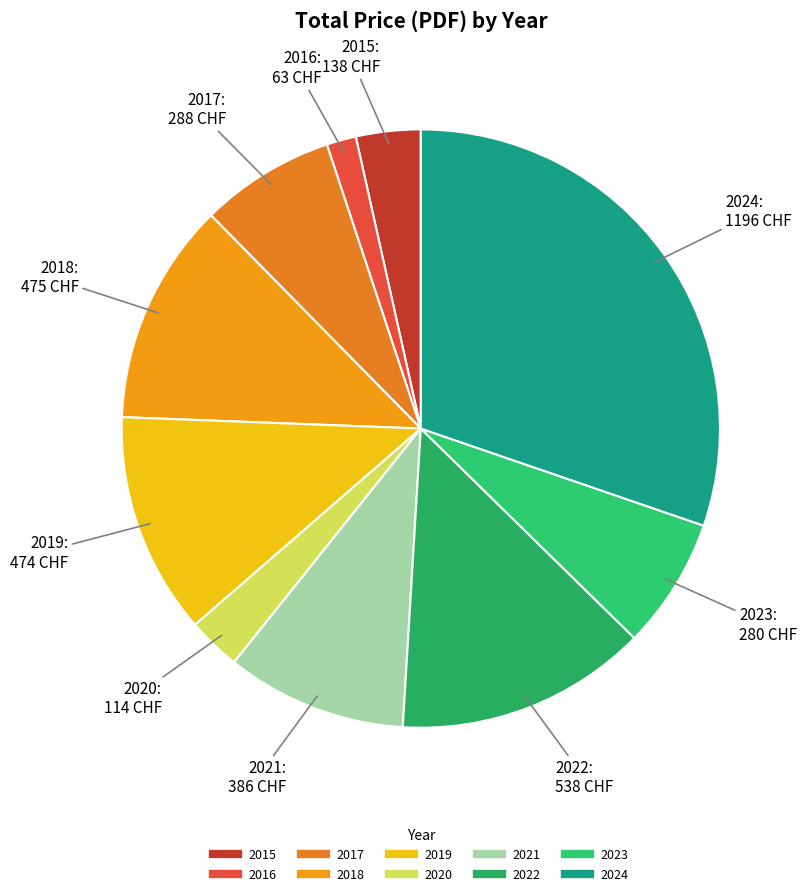

How many slices are in this pie chart?

10